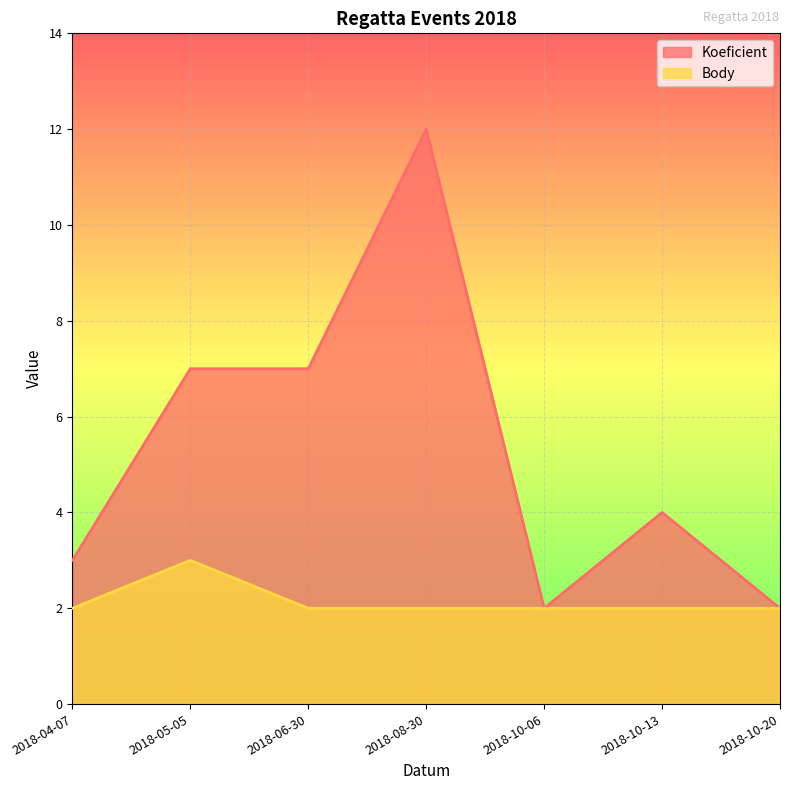

What is the value of the Body point at the 4th from the left?

2